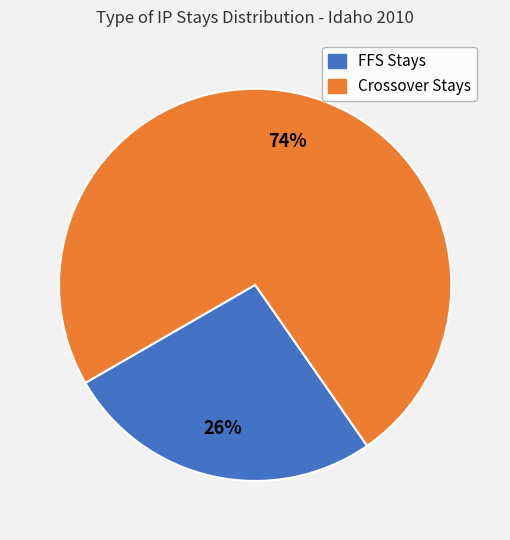

Does FFS Stays represent more than half of the total?

No